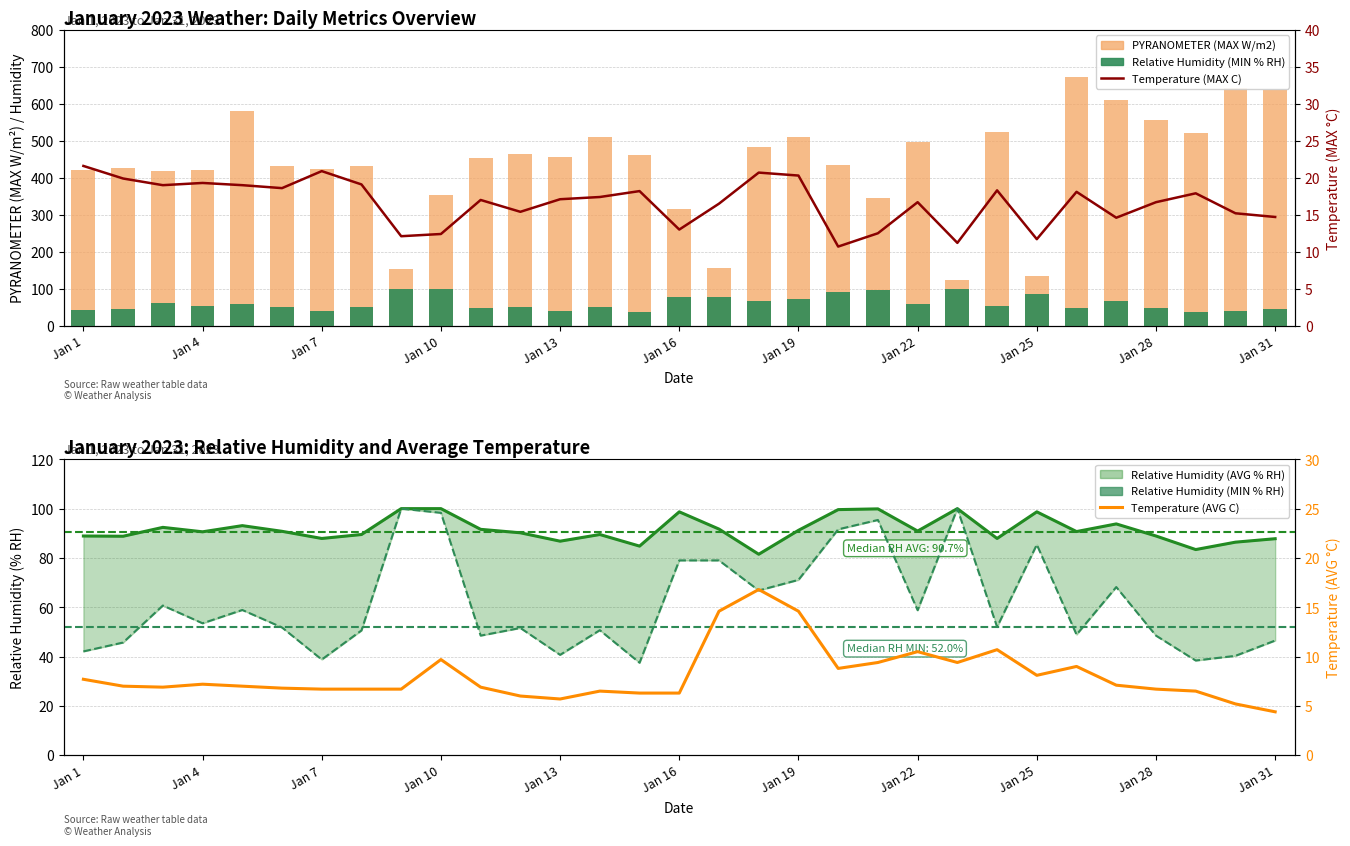

The PYRANOMETER (MAX W/m2) series shows 510.4 at 13. True or false?

True